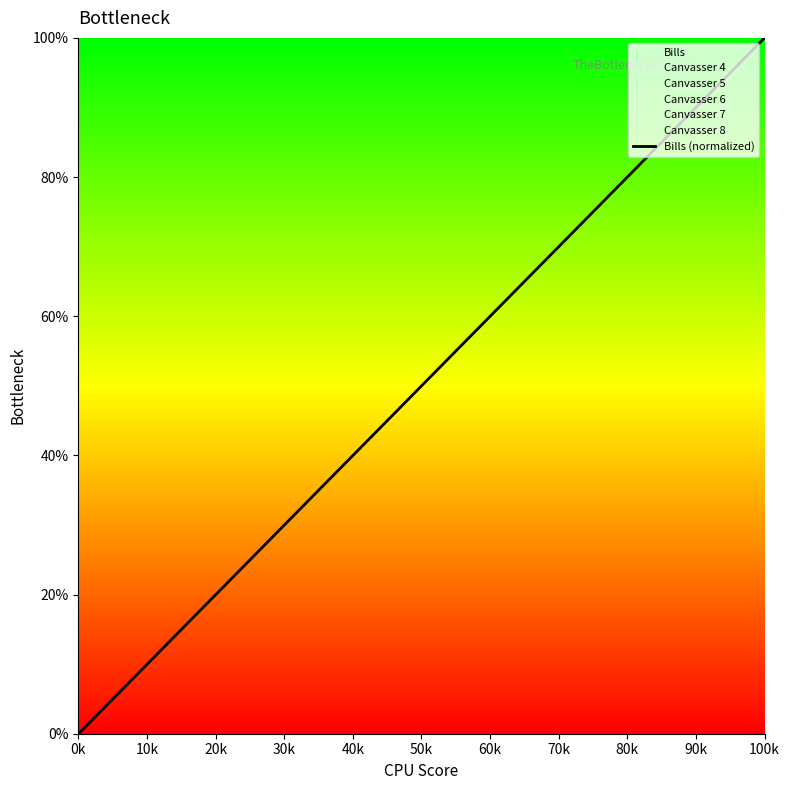

Is this an area chart (filled region under the line)?

No